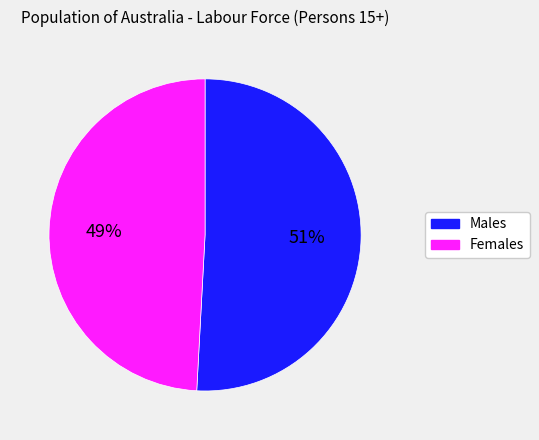

Do Males and Females together represent more than half of the pie?

Yes